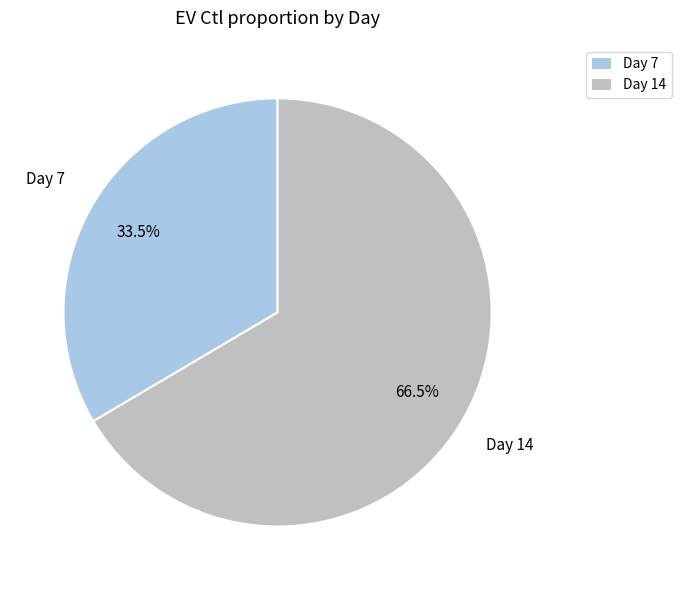

Rank the categories by value from lowest to highest.

Day 7, Day 14